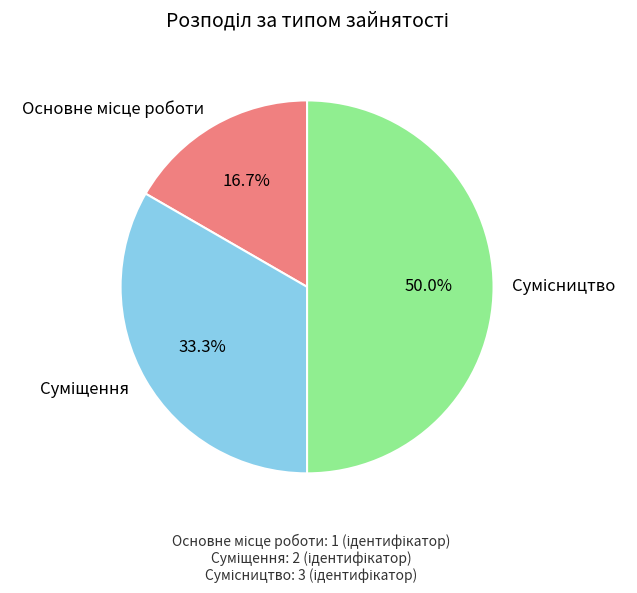

Count the number of slices in the pie.

3